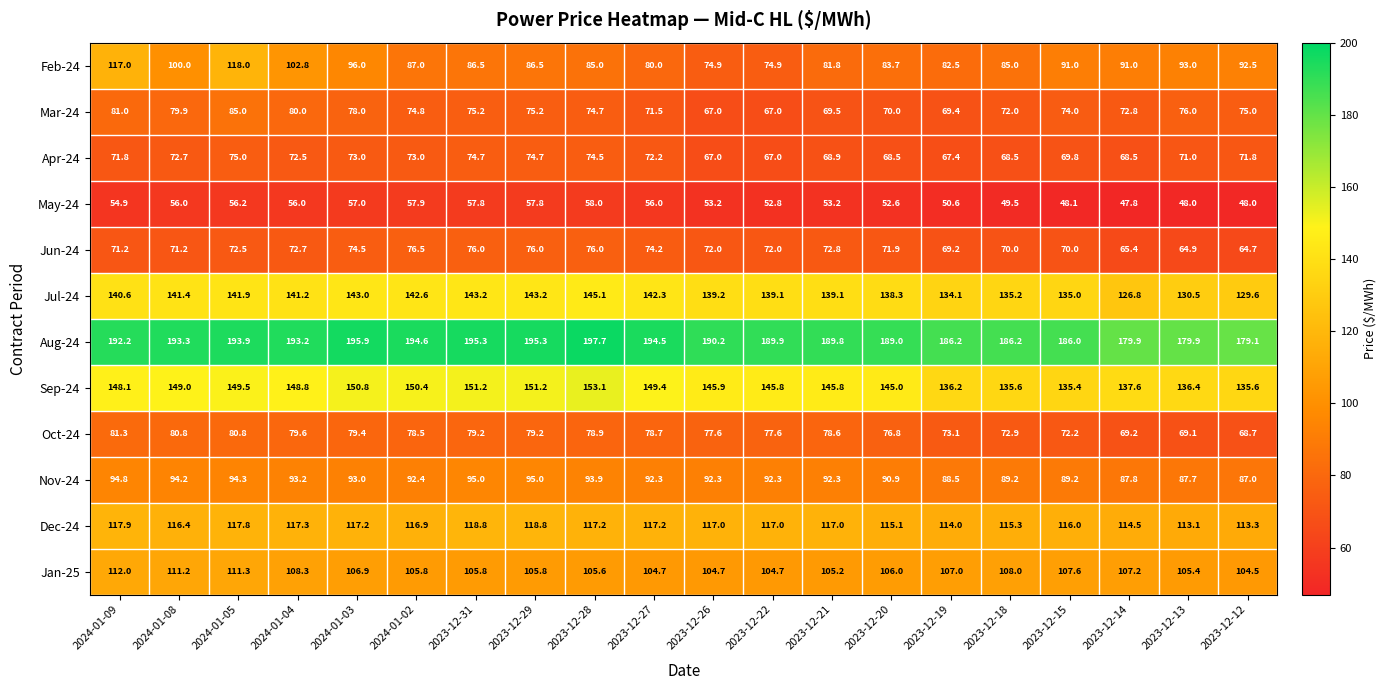

What is the total value across all series at 2023-12-22?

1200.1